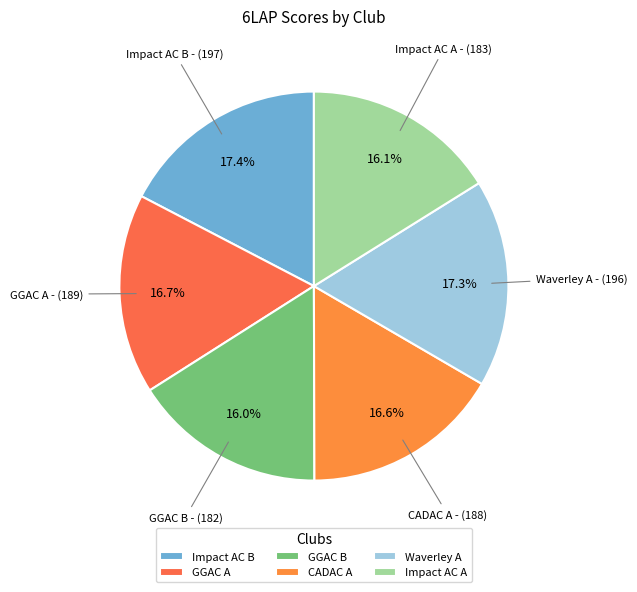

The Waverley A slice represents 7% of the pie. True or false?

False